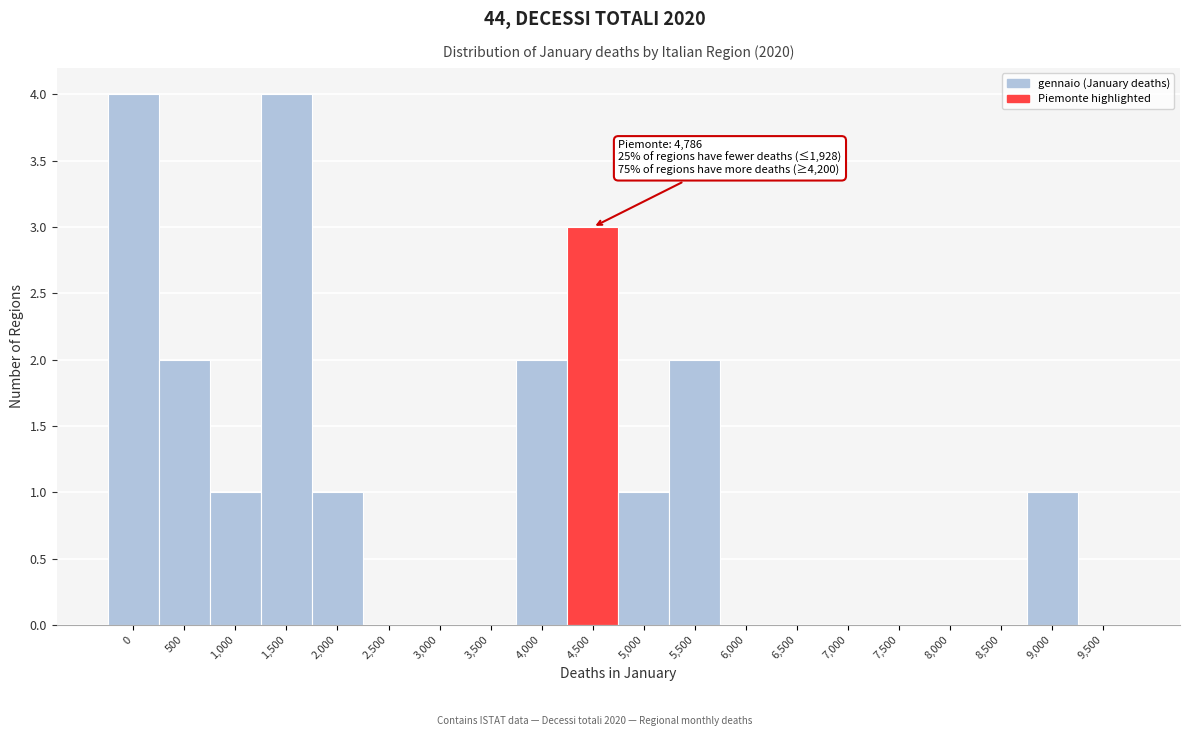

Reading right to left, transcribe all the data shown in this chart.

9,500=0	9,000=1	8,500=0	8,000=0	7,500=0	7,000=0	6,500=0	6,000=0	5,500=2	5,000=1	4,500=3	4,000=2	3,500=0	3,000=0	2,500=0	2,000=1	1,500=4	1,000=1	500=2	0=4